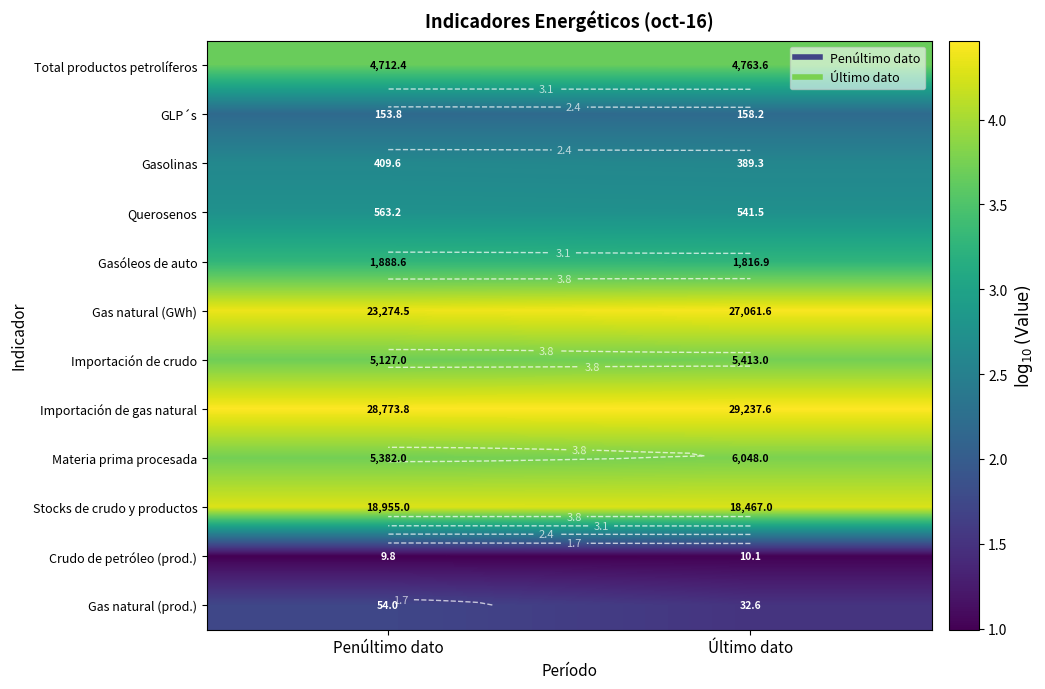

How many categories are shown in the chart?

2